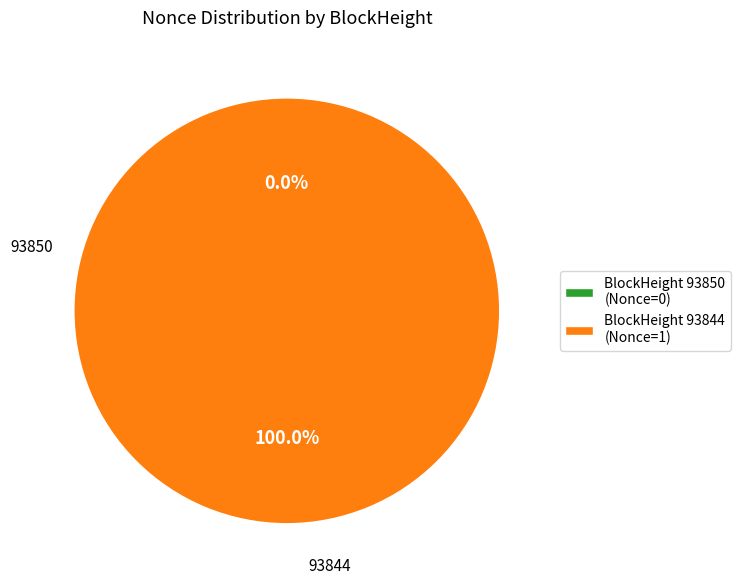

How many slices are in this pie chart?

2